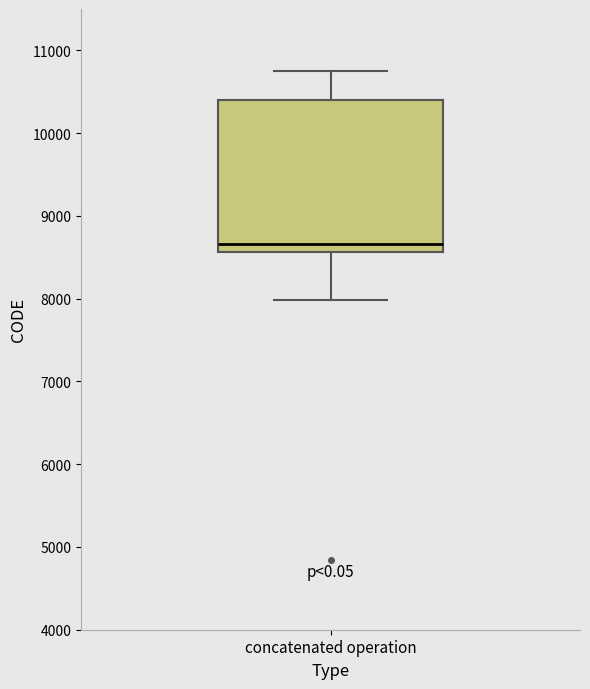

Read this box plot against the y-axis: the position of the median line, the range covered by the box, and the ends of both whiskers. The values are not printed on the chart, so give them approximately, as read against the axis.

median 8700, box 8600 to 10400, whiskers 8000 to 10800